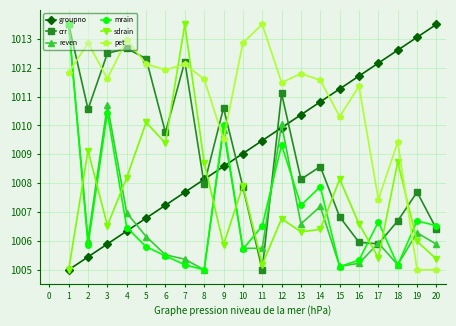

Between 9 and 10, which series saw the biggest shift?

mrain